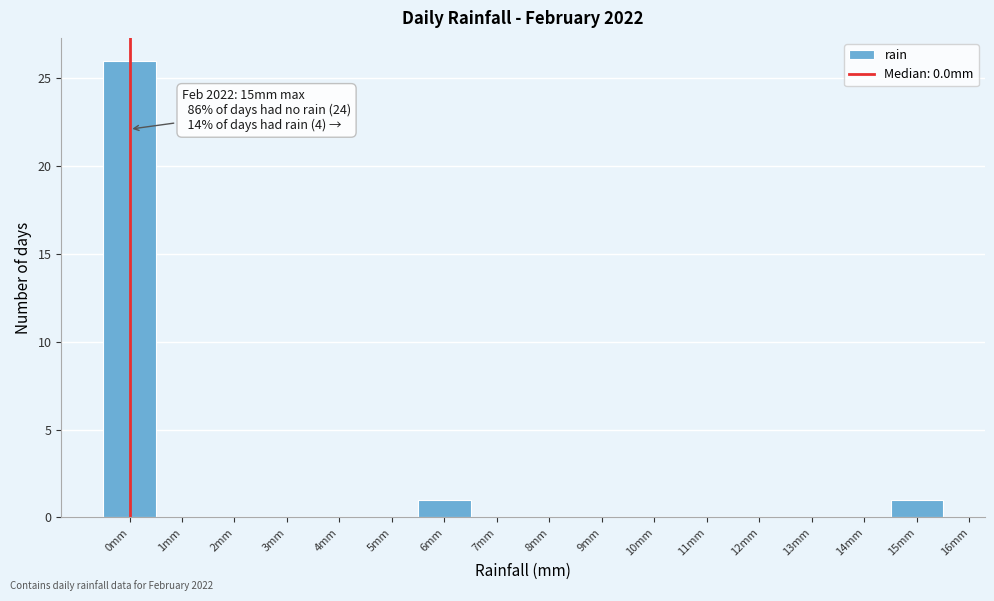

Over which range of the x-axis is the bar tallest?

-0.5 to 0.5